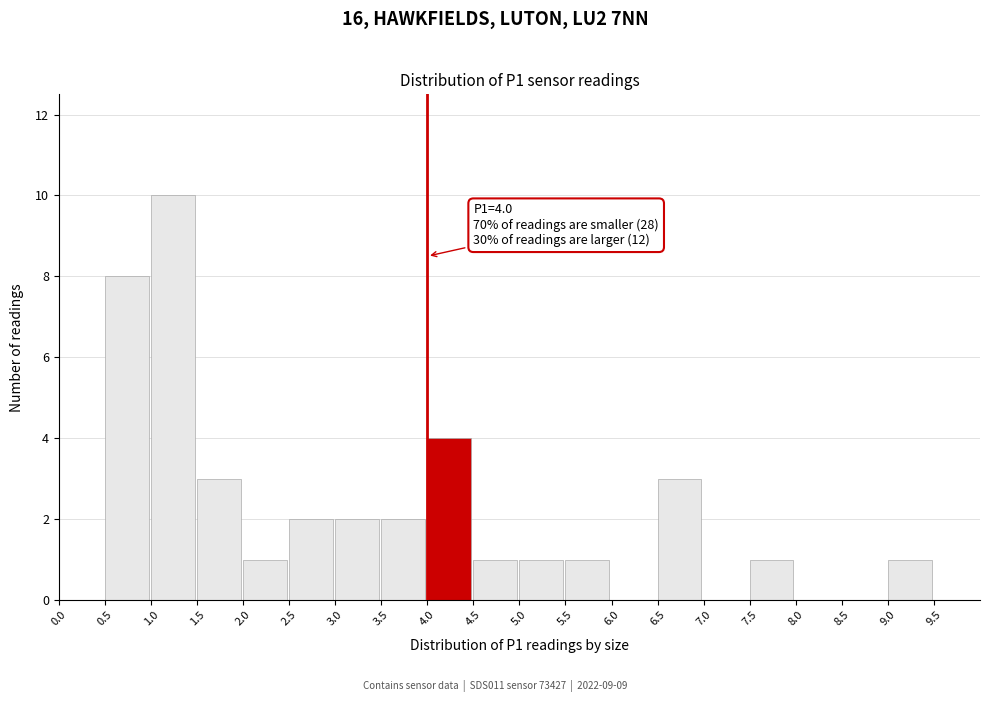

Over which range of the x-axis is the bar tallest?

1.0 to 1.5